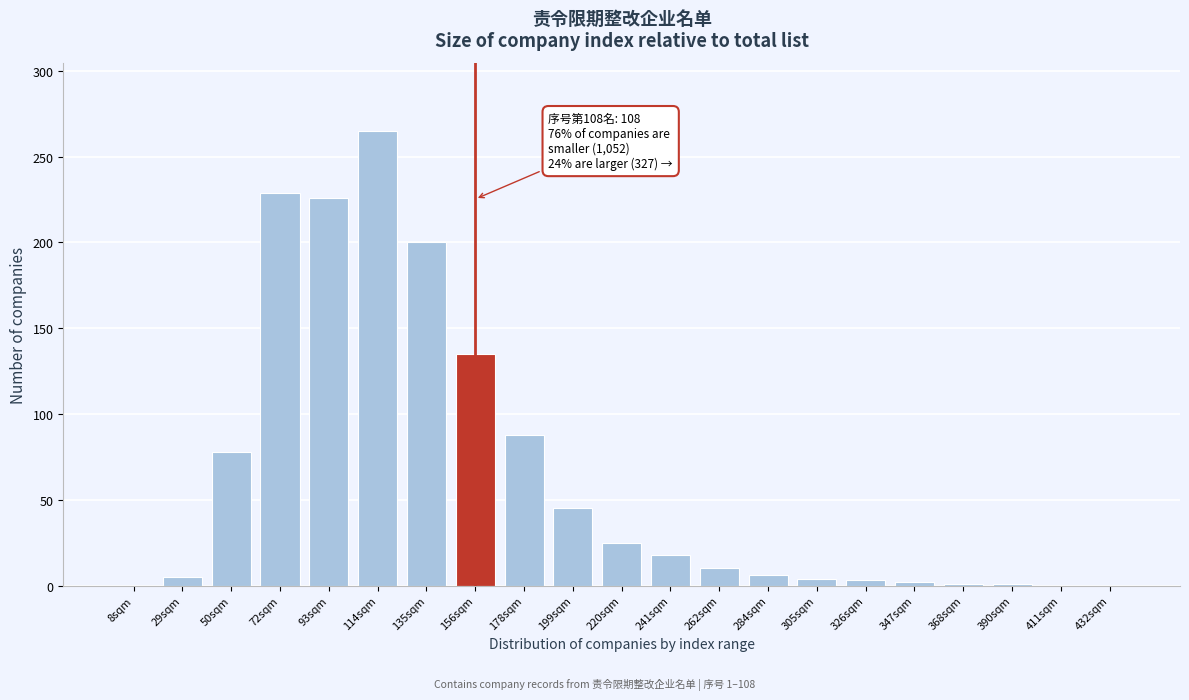

Which label corresponds to the largest value in the chart?

114sqm